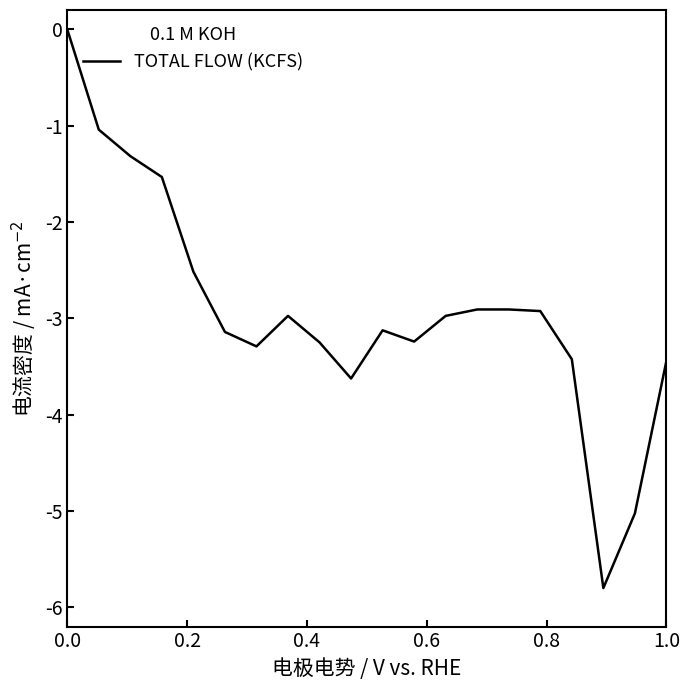

What is the difference between the second highest and minimum values?

4.8